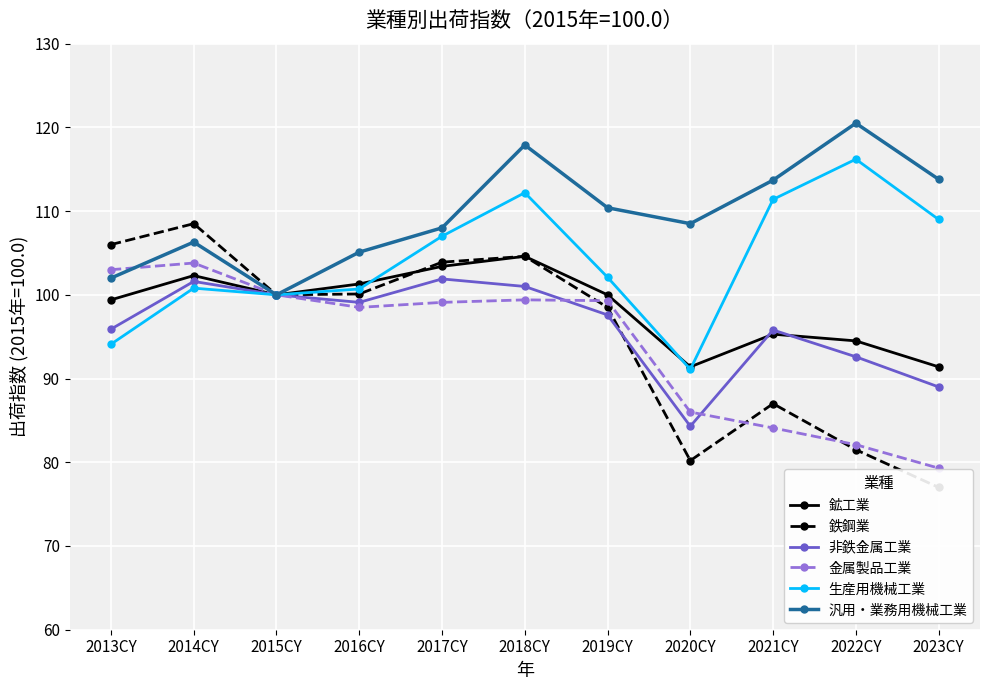

Between 2019CY and 2015CY, which is larger?

2019CY